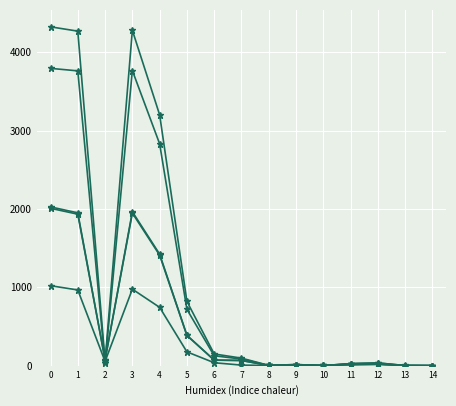

What is the difference between the highest and lowest values at 8?

1